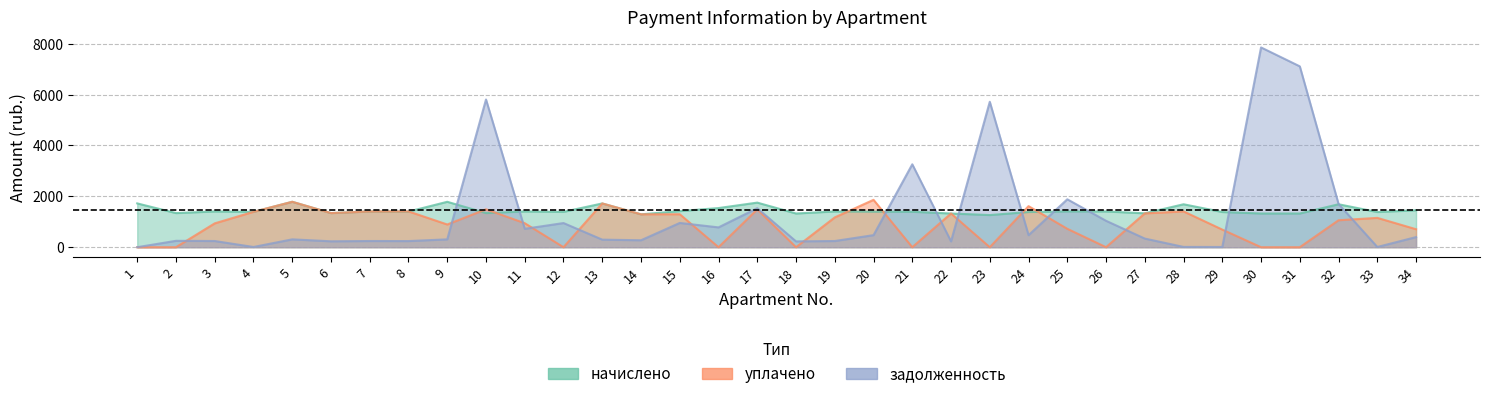

Is it true that уплачено equals 399.4 at 3?

False